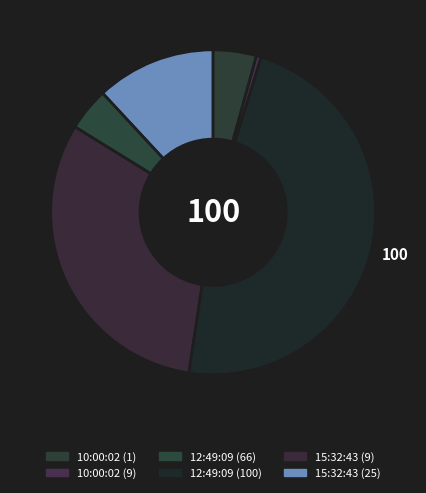

Count the number of slices in the pie.

6